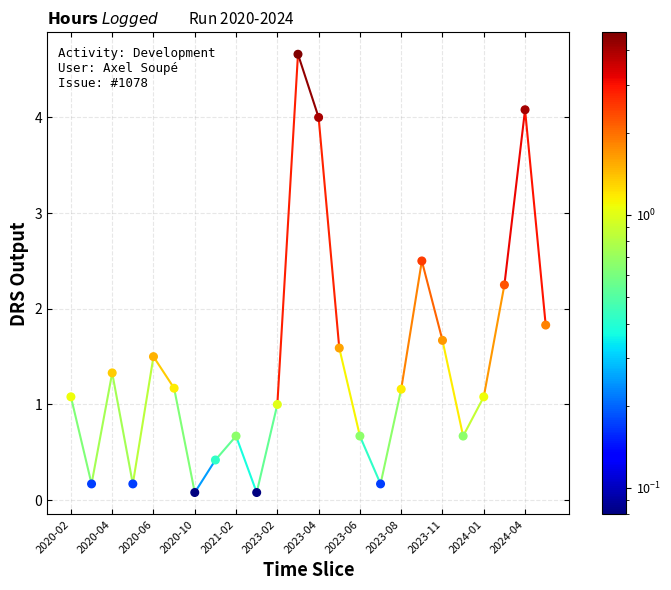

What Y value in the scatter plot is closest to 2?

1.8